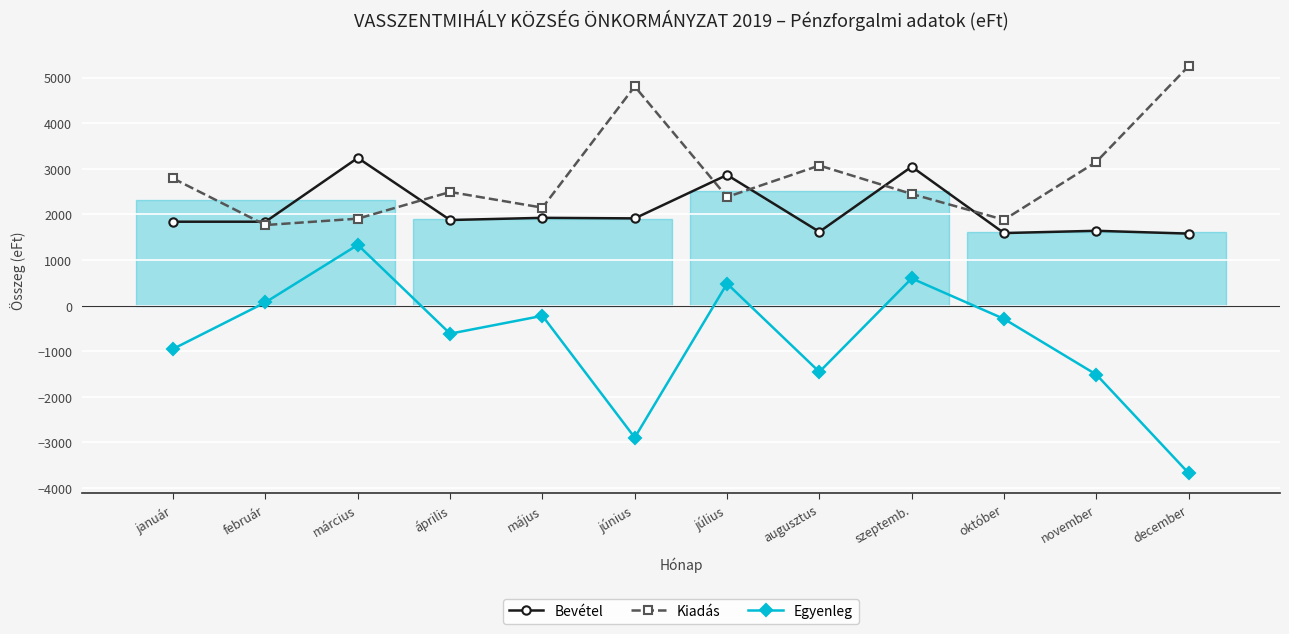

Between június and július, which series saw the biggest shift?

Egyenleg